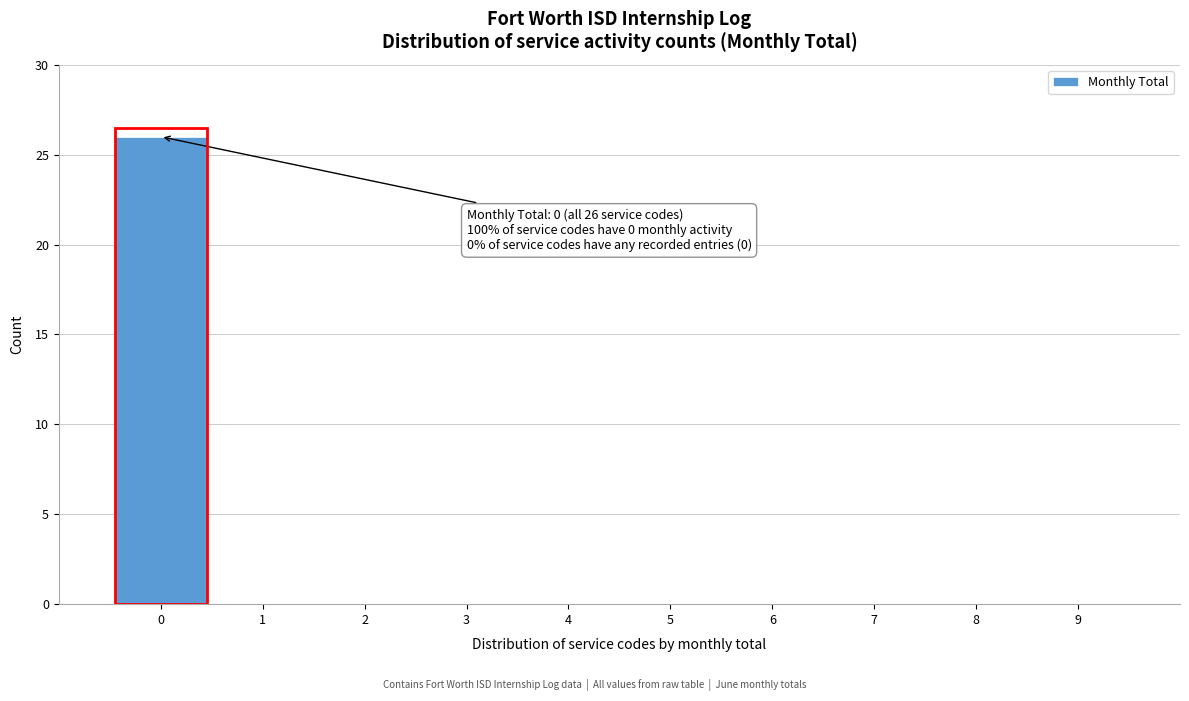

Reading left to right, list all the values displayed in this chart.

0=26	1=0	2=0	3=0	4=0	5=0	6=0	7=0	8=0	9=0